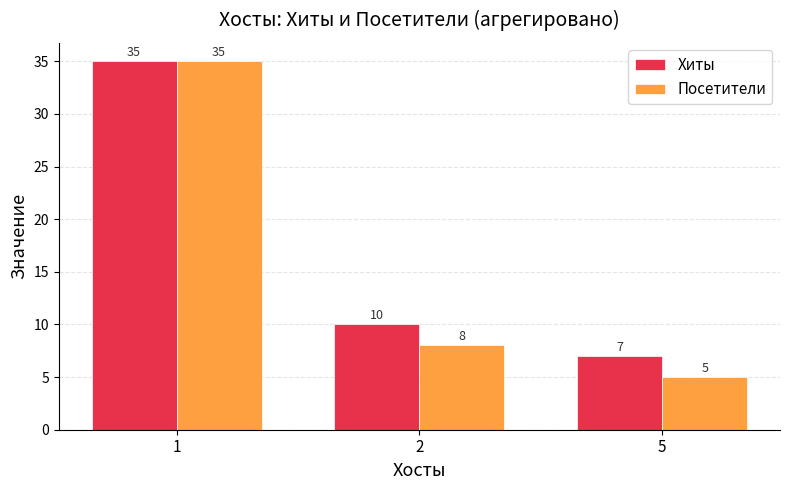

How many bars are there in each group?

2